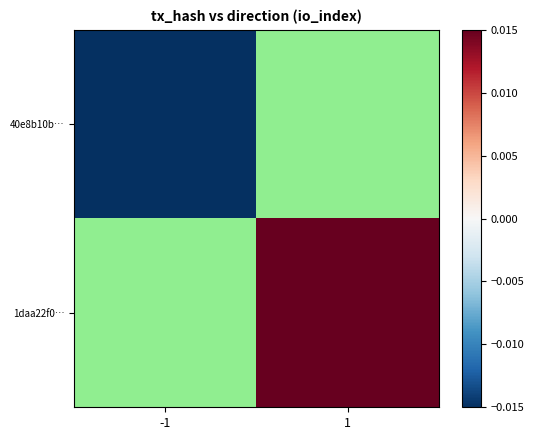

At which label does 40e8b10b… reach its peak?

-1